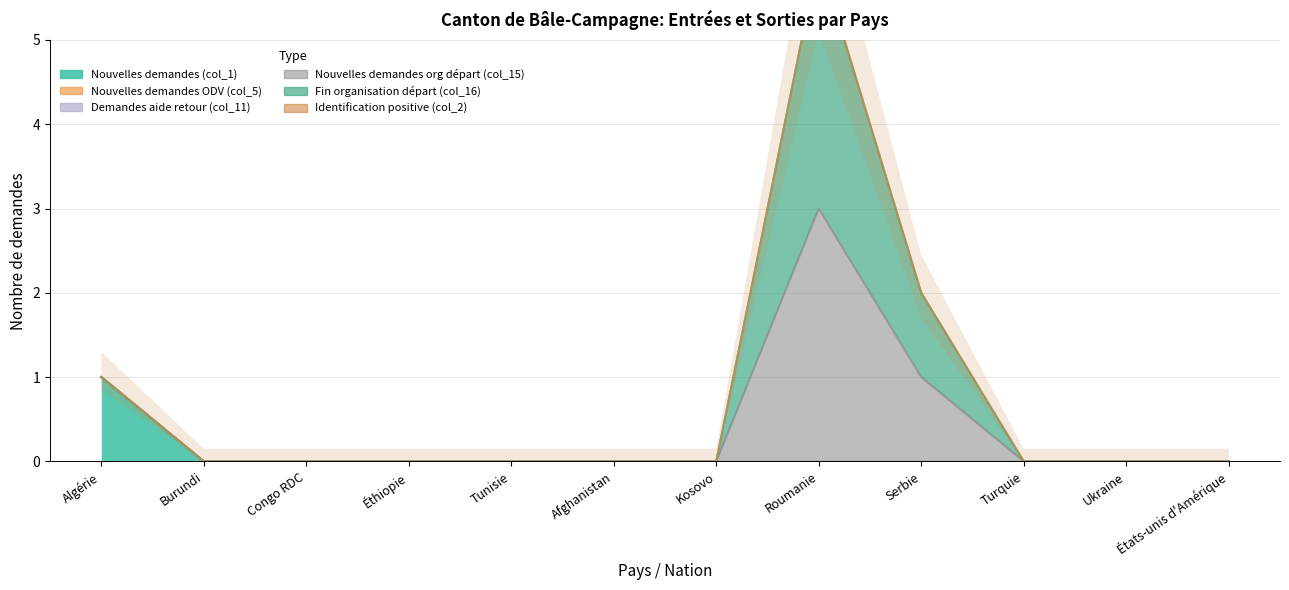

Which category has the lowest value across all series?

Burundi